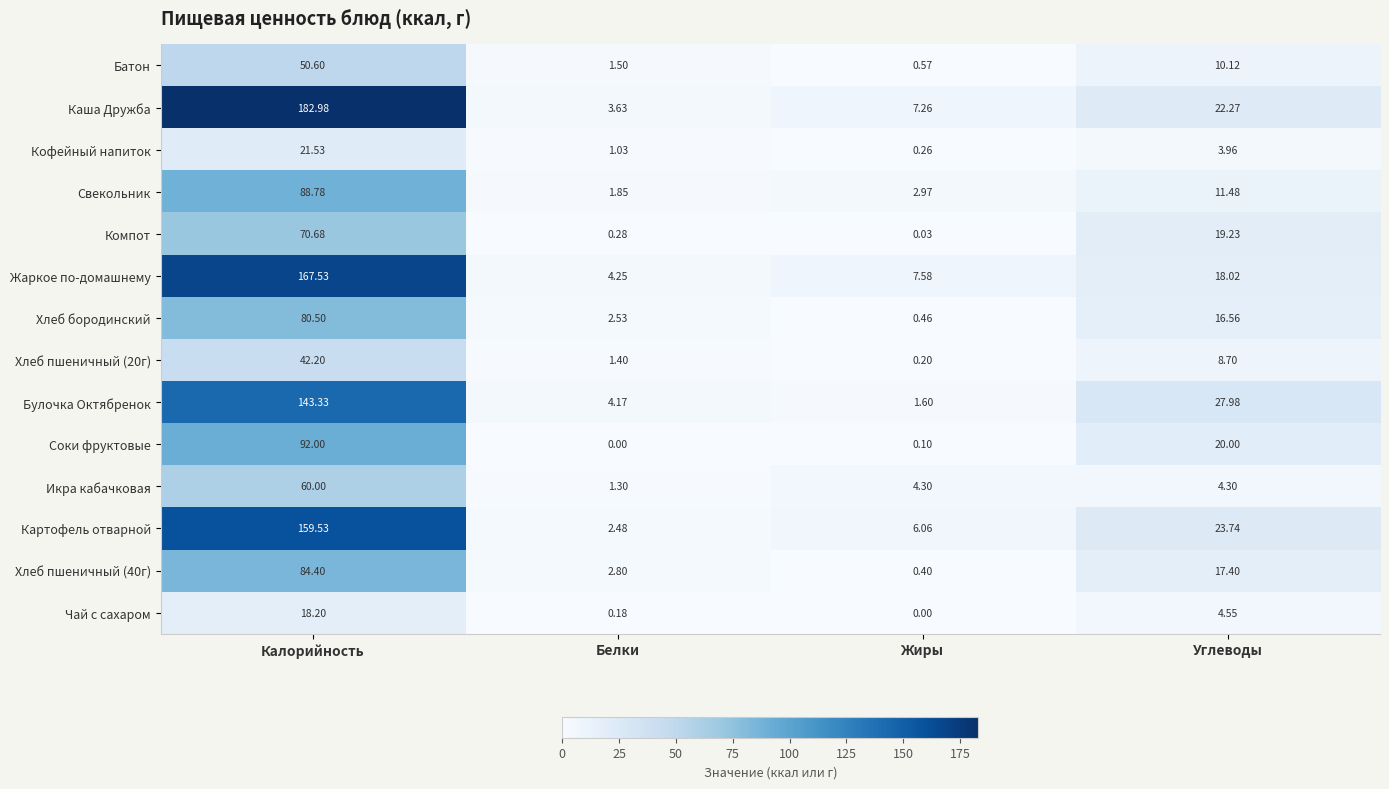

Which series has the largest range (max minus min)?

Каша Дружба